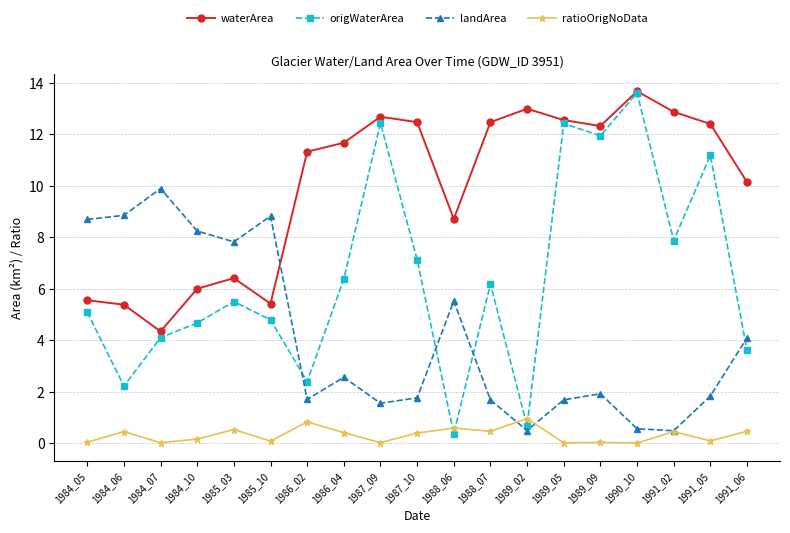

True or false: landArea and origWaterArea cross at least once.

True